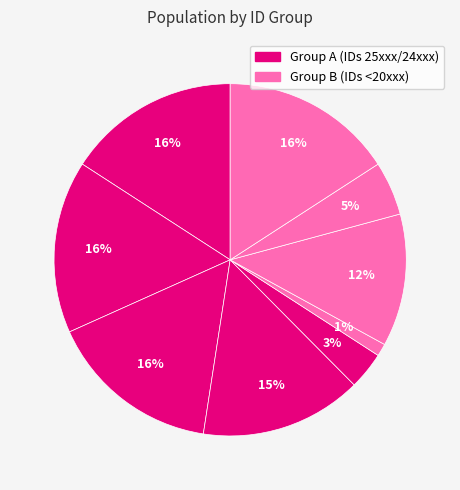

Count the number of slices in the pie.

9